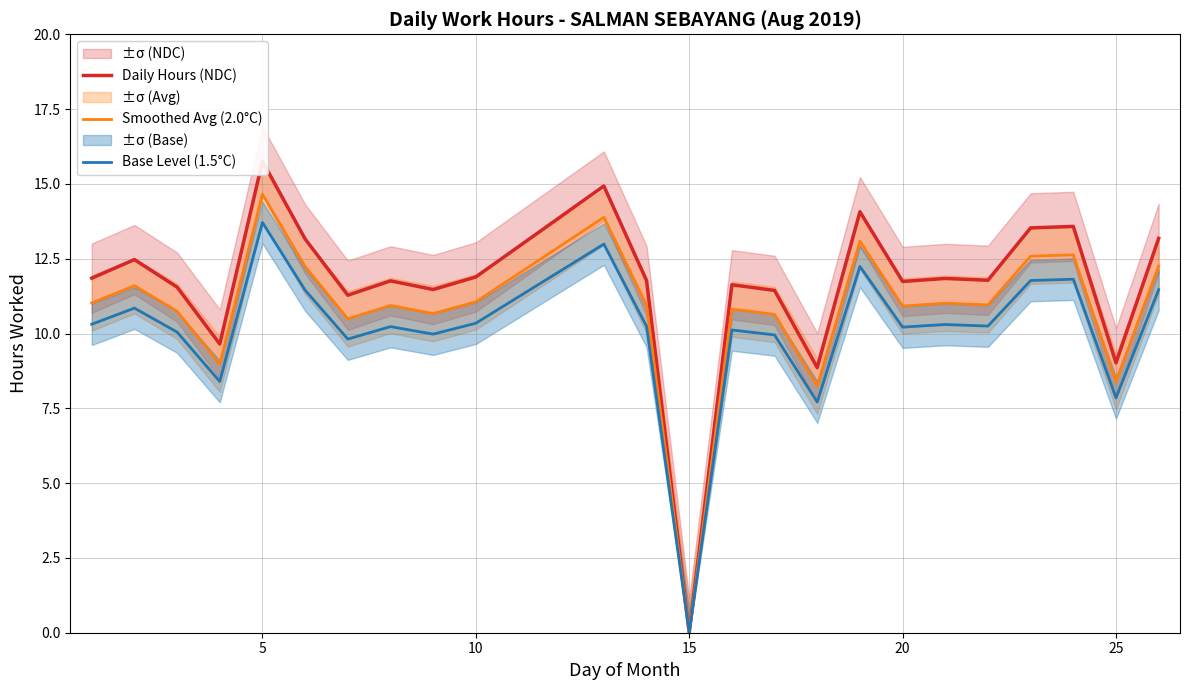

Reading right to left, list all the values displayed in this chart.

Daily Hours (NDC): 13.2	9.0	13.6	13.5	11.8	11.8	11.7	14.1	8.9	11.4	11.6	0.0	11.8	14.9	11.9	11.5	11.8	11.3	13.2	15.8	9.7	11.6	12.5	11.8
Smoothed Avg (2.0°C): 12.3	8.4	12.6	12.6	11.0	11.0	10.9	13.1	8.2	10.6	10.8	0.0	10.9	13.9	11.1	10.7	10.9	10.5	12.2	14.7	9.0	10.7	11.6	11.0
Base Level (1.5°C): 11.5	7.8	11.8	11.8	10.2	10.3	10.2	12.2	7.7	10.0	10.1	0.0	10.2	13.0	10.3	10.0	10.2	9.8	11.4	13.7	8.4	10.0	10.8	10.3